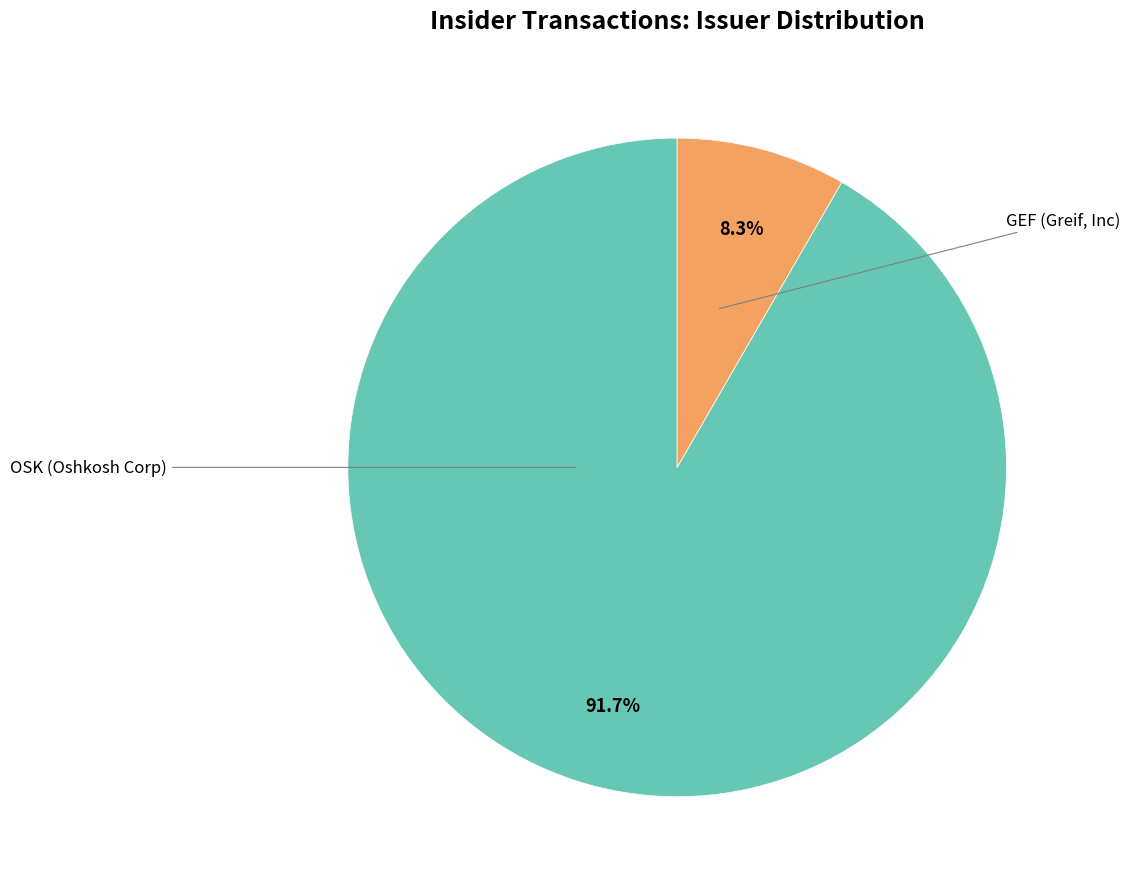

Is it true that GEF (Greif, Inc) is 81% of the pie?

False